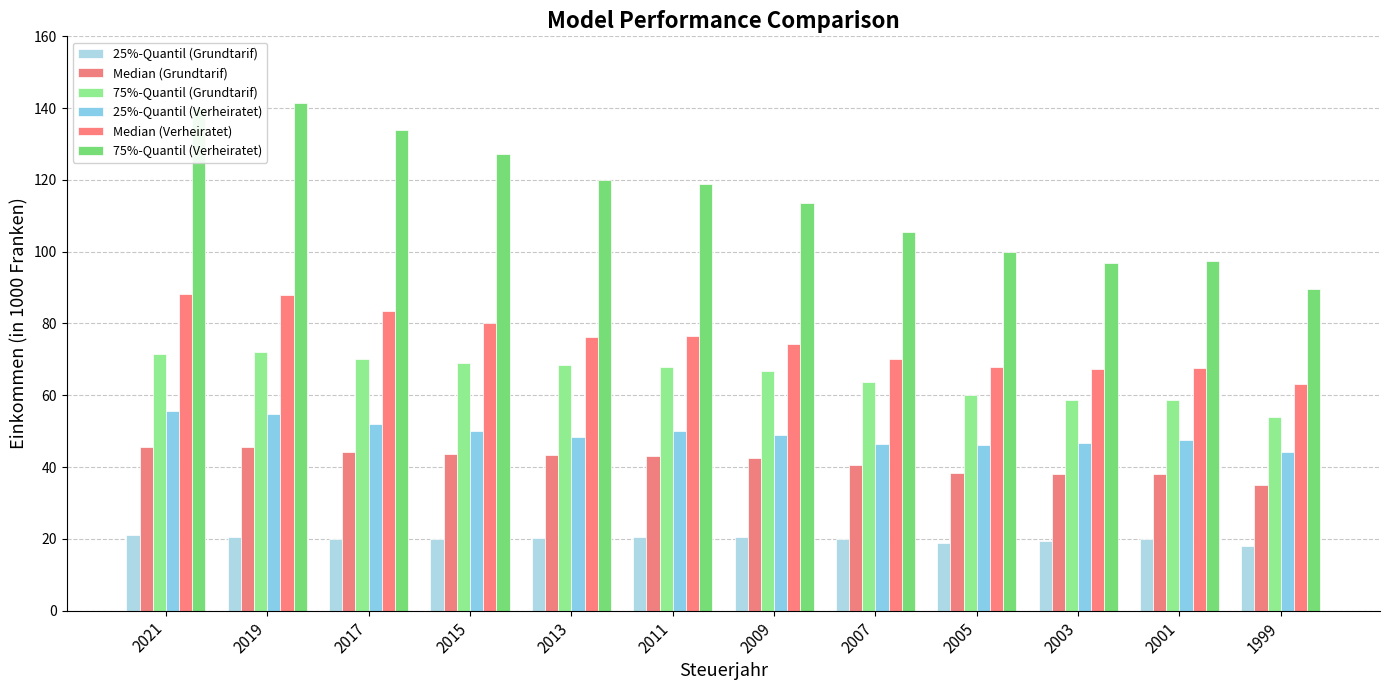

What is the sum of the Median (Grundtarif) values at 1999 and 2005?

73.3